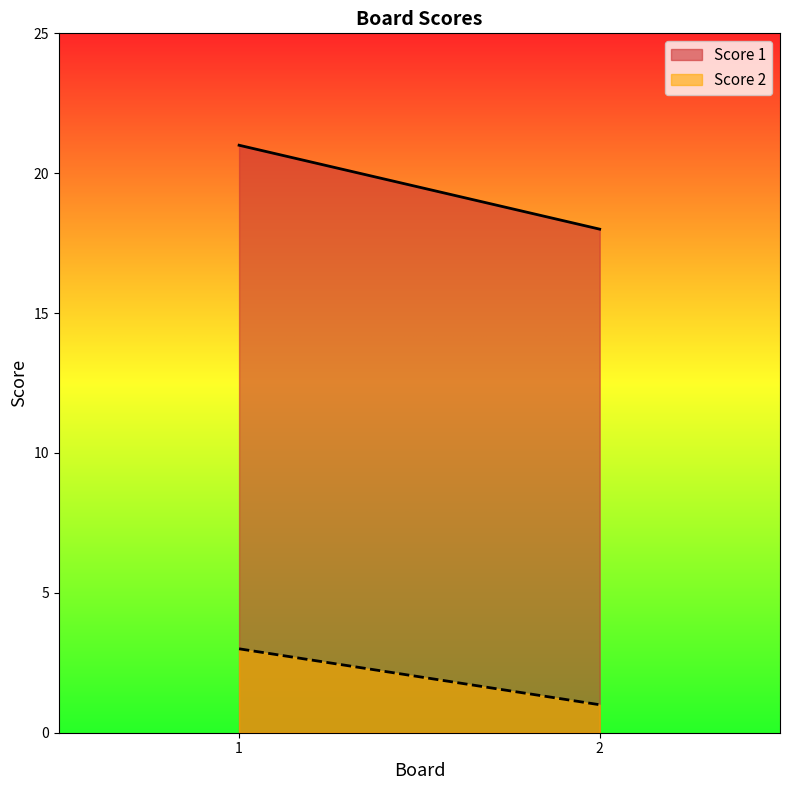

Which series has the widest spread of values?

Score 1